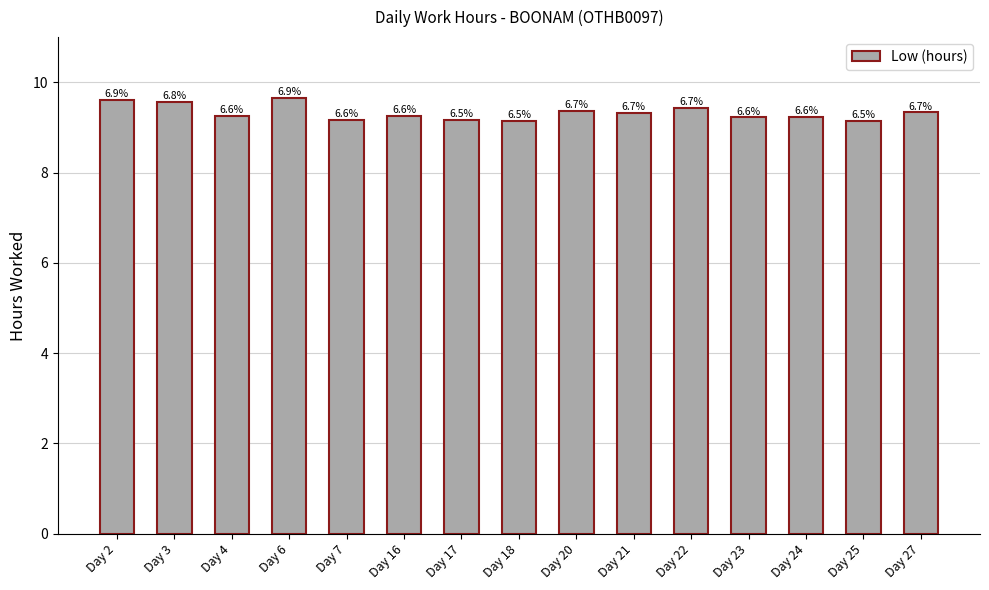

How many bars are there in total?

15